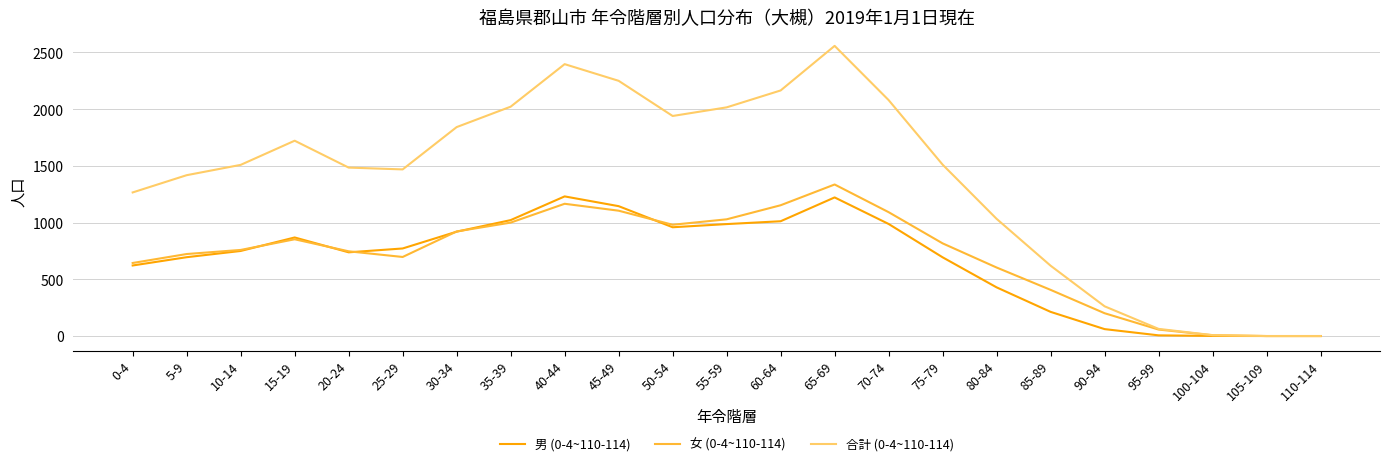

What is the total value across all series at 35-39?

4044